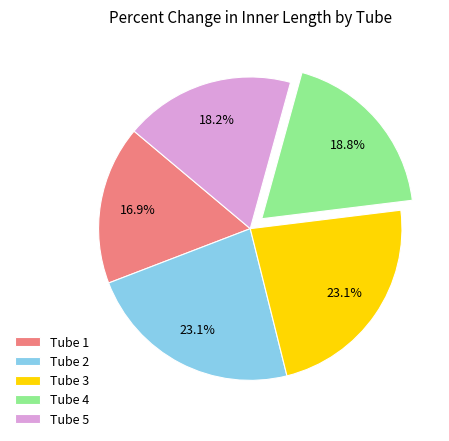

Which slice is the smallest?

Tube 1